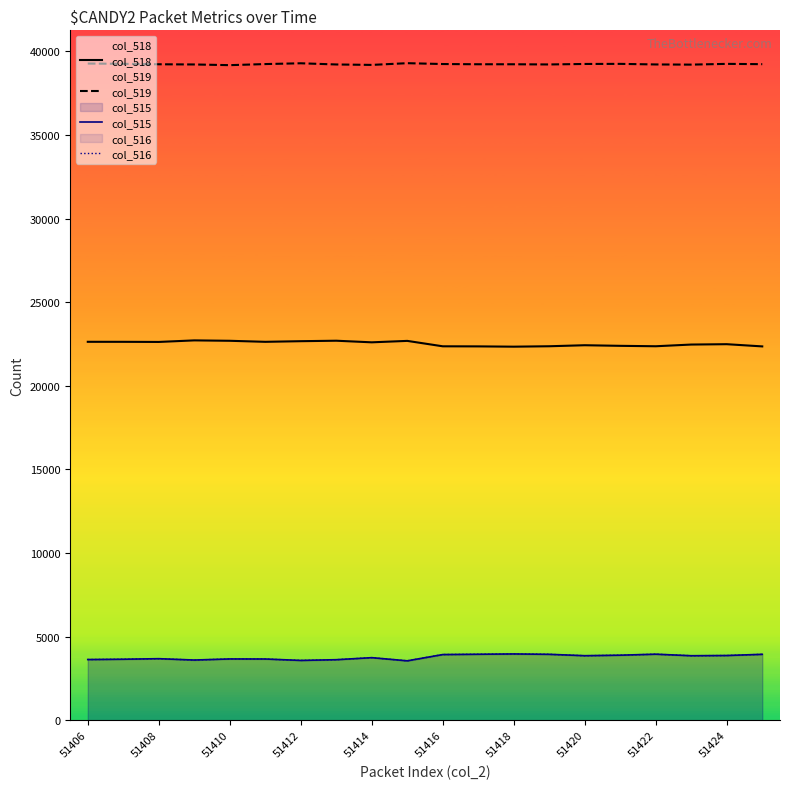

At how many categories does at least one series exceed 20408?

20